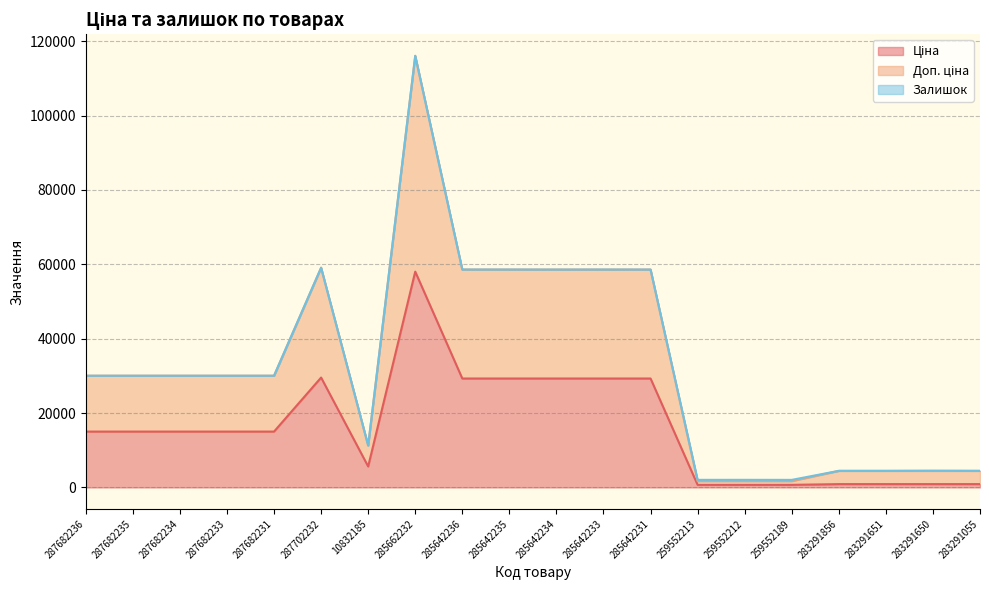

List the labels in order of Доп. ціна value, largest first.

285662232, 287702232, 285642236, 285642235, 285642234, 285642233, 285642231, 287682236, 287682235, 287682234, 287682233, 287682231, 10832185, 283291856, 283291651, 283291650, 283291055, 259552213, 259552212, 259552189